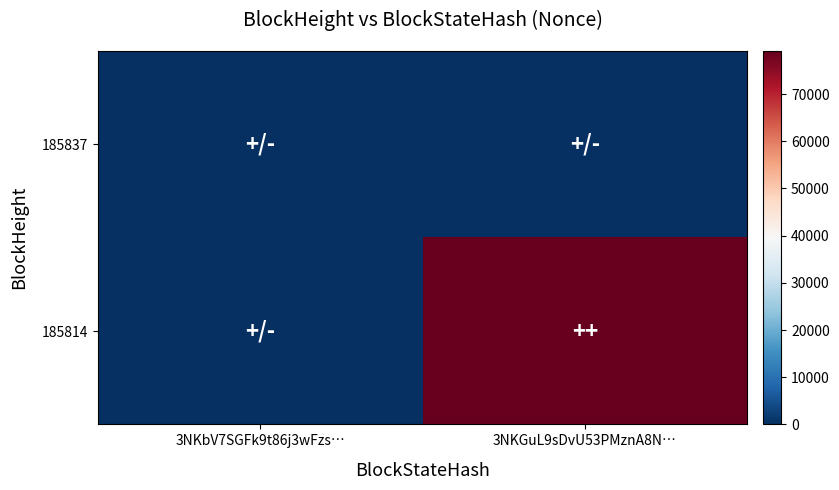

Reading right to left, extract all data points from this chart.

185837: 3NKGuL9sDvU53PMznA8N…=0	3NKbV7SGFk9t86j3wFzs…=0
185814: 3NKGuL9sDvU53PMznA8N…=79097	3NKbV7SGFk9t86j3wFzs…=0